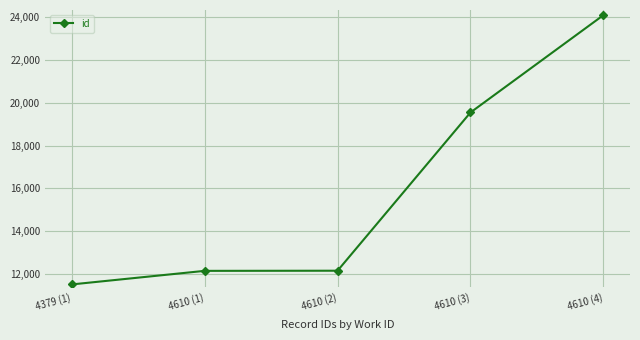

What is the minimum value shown in the chart?

11506